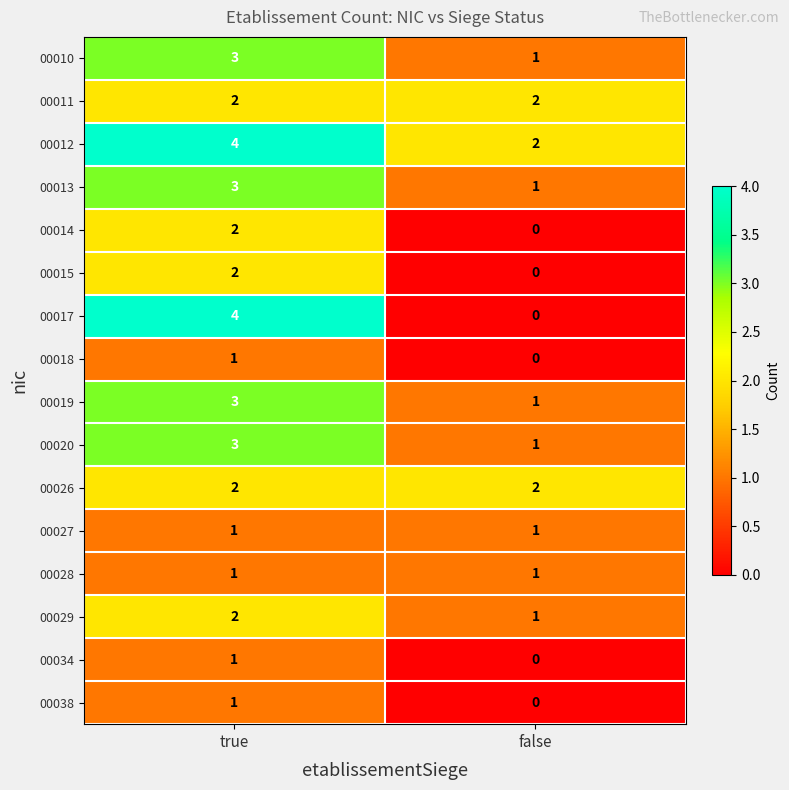

True or false: 00034 has a value of 1 at true.

True